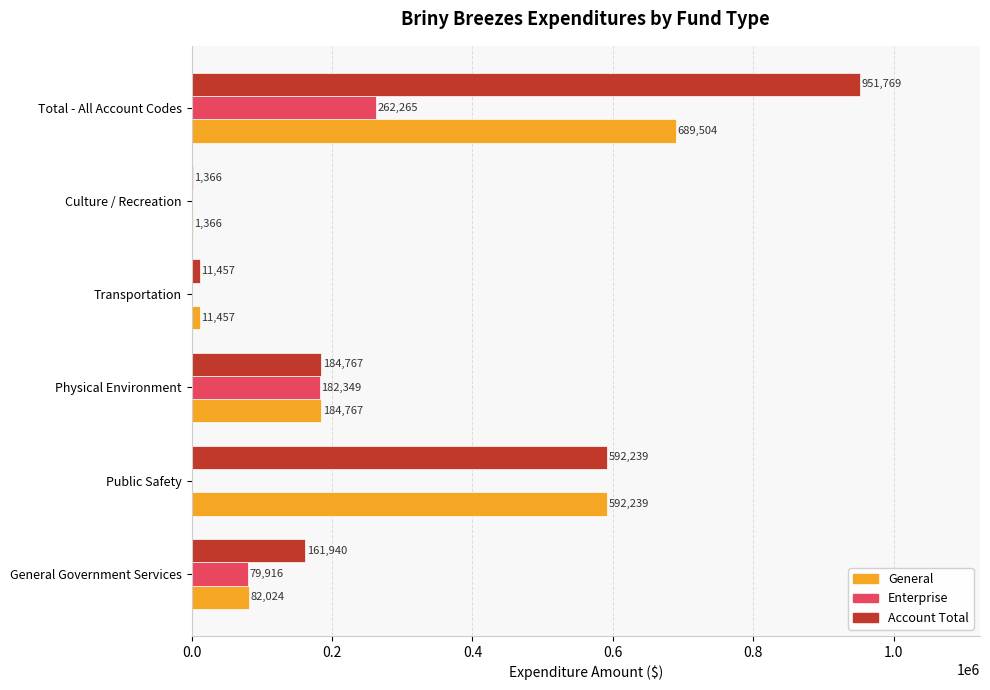

At which label is Enterprise closest to 131132?

General Government Services